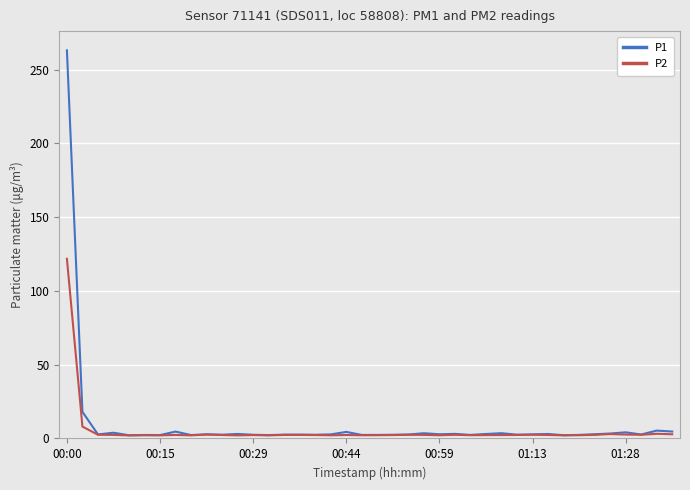

Which series has the widest spread of values?

P1